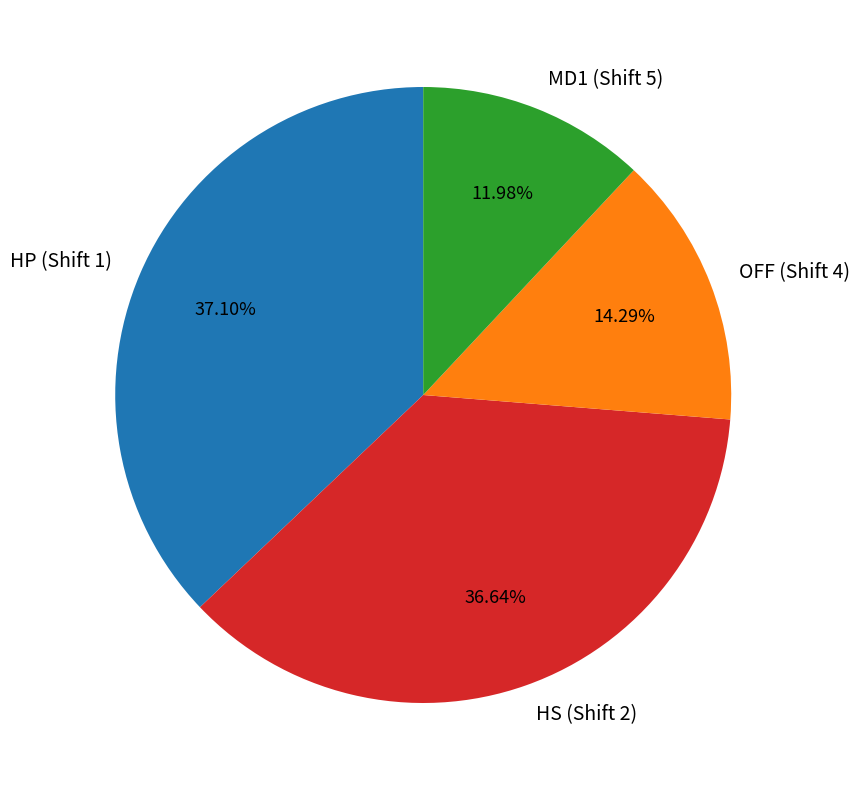

Do OFF (Shift 4) and MD1 (Shift 5) together represent more than half of the pie?

No